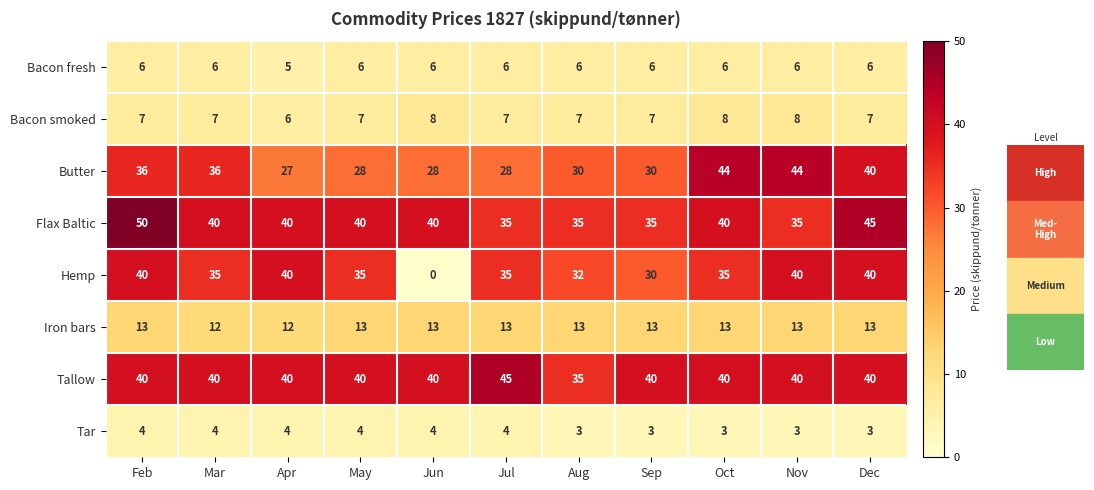

True or false: Hemp has a value of 35 at May.

True